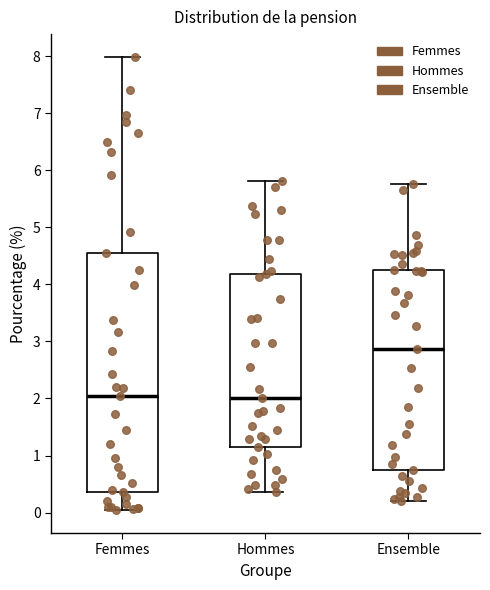

Reading left to right, read every box against the y-axis: the position of its median line, the range the box covers, and the ends of its whiskers. The values are not printed on the chart, so give them approximately, as read against the axis.

Femmes: median 2.0, box 0.4 to 4.5, whiskers 0.0 to 8.0
Hommes: median 2.0, box 1.2 to 4.2, whiskers 0.4 to 5.8
Ensemble: median 2.9, box 0.7 to 4.3, whiskers 0.2 to 5.8